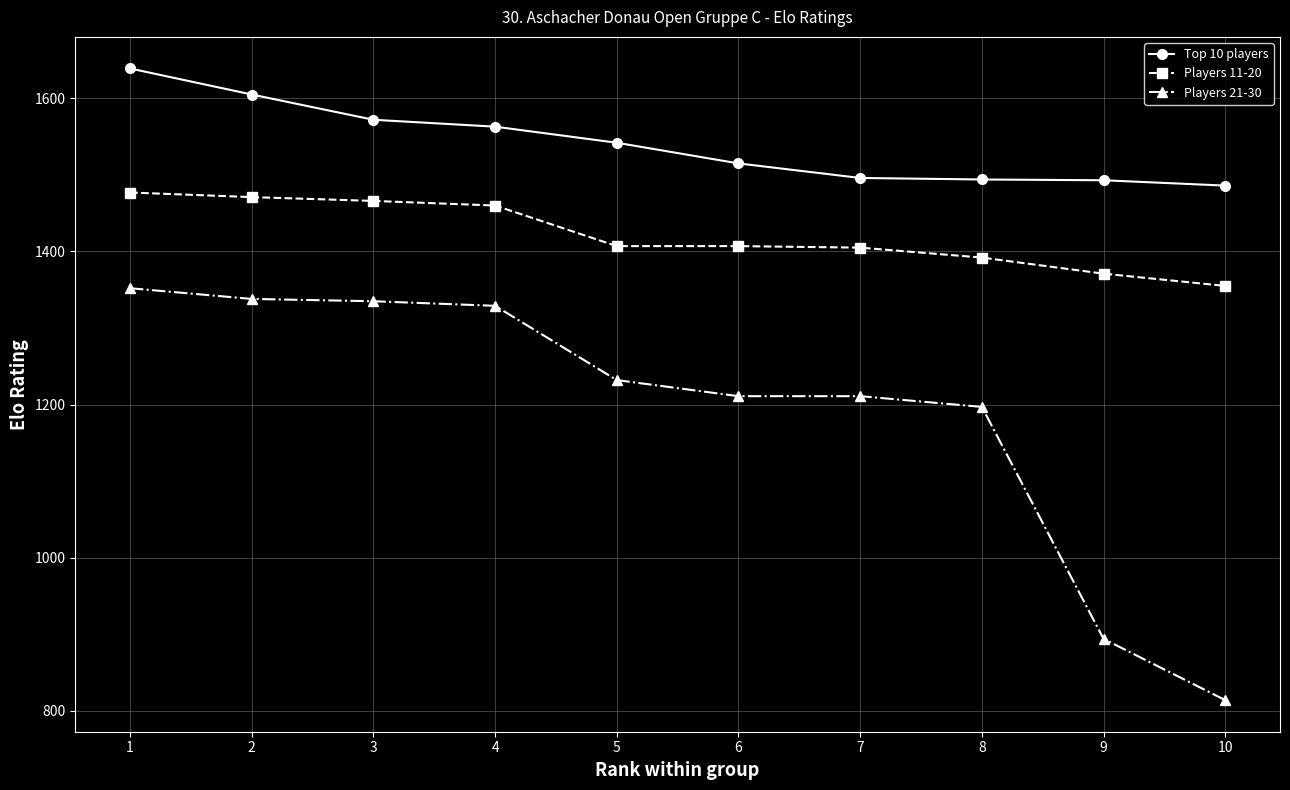

Is this an area chart (filled region under the line)?

No